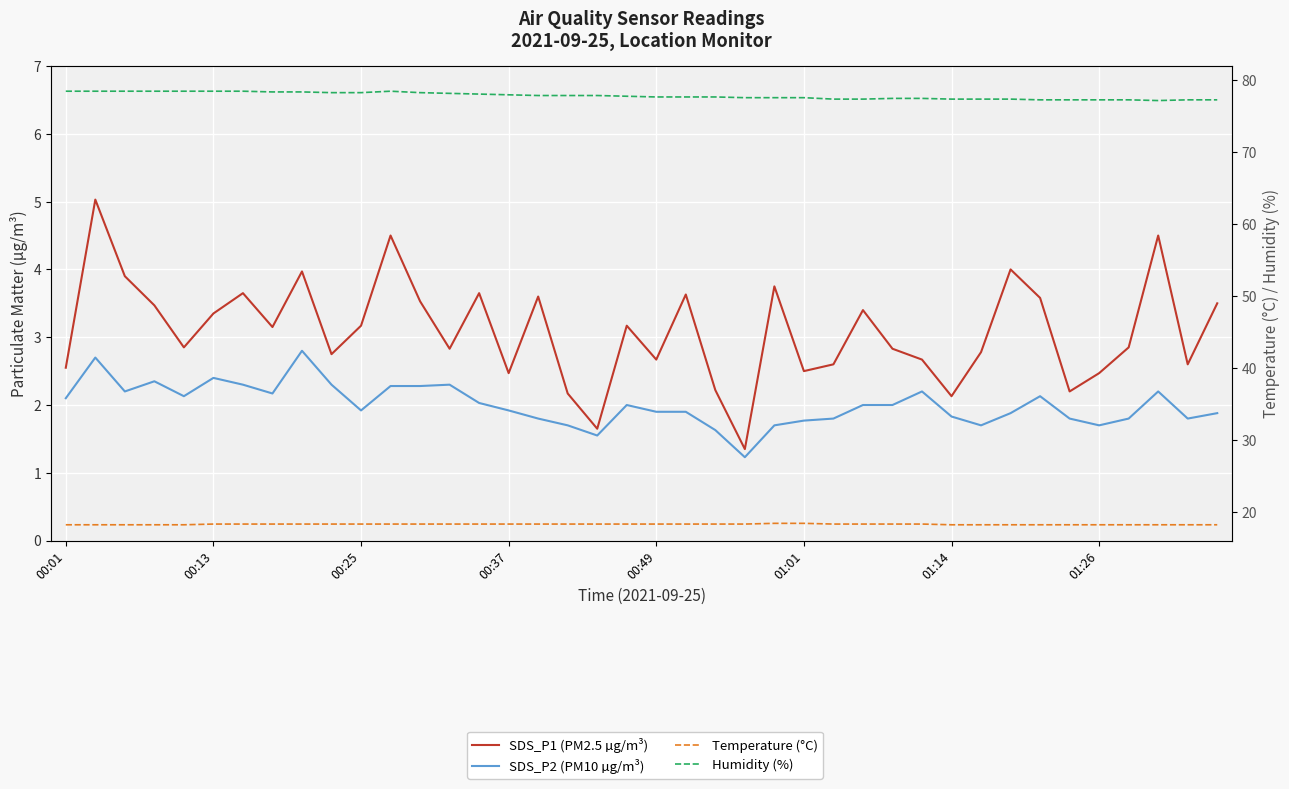

What is the total value across all series at 34?

99.5